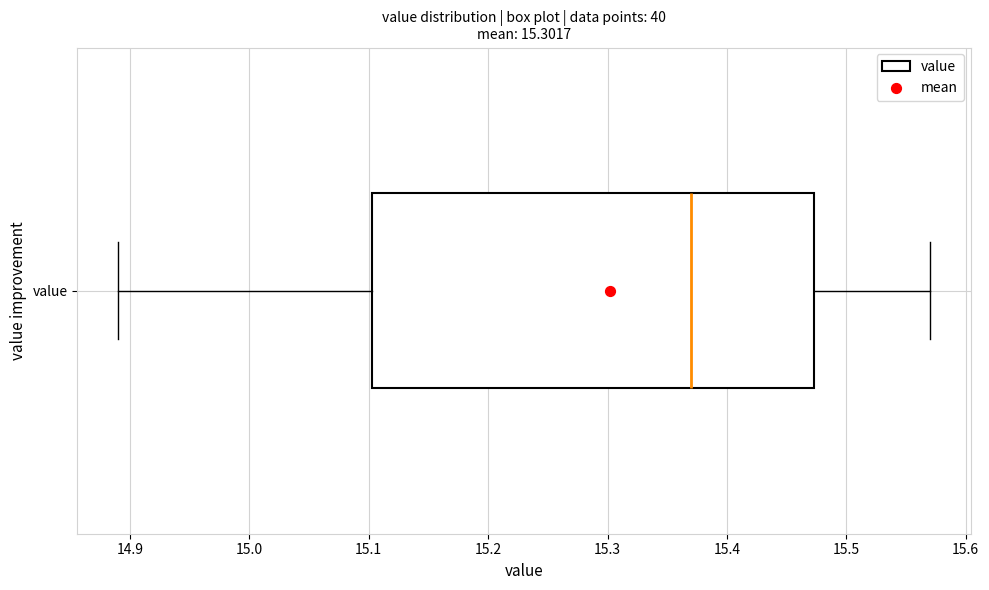

Transcribe this box plot: give where the median line is, the range the box spans, and where the two whiskers end, as read against the x-axis. The values are not printed on the chart, so give them approximately, as read against the axis.

median 15.37, box 15.10 to 15.47, whiskers 14.89 to 15.57